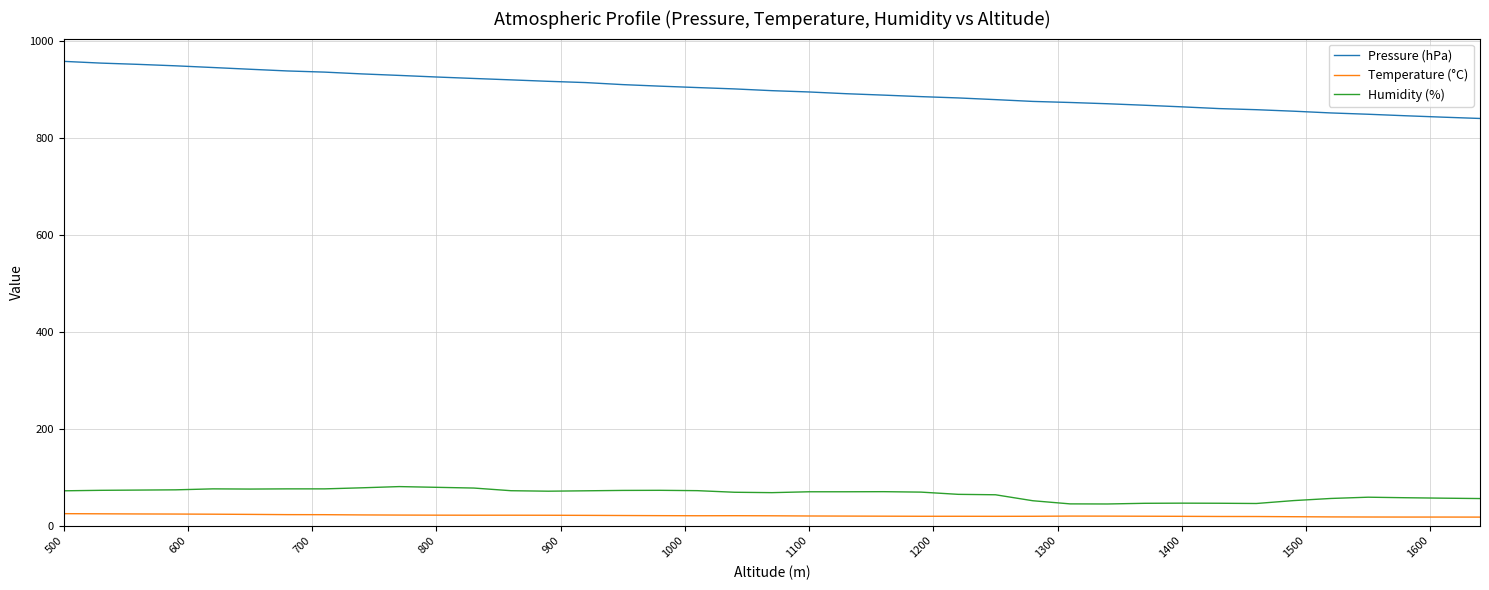

At how many categories does at least one series exceed 291?

39